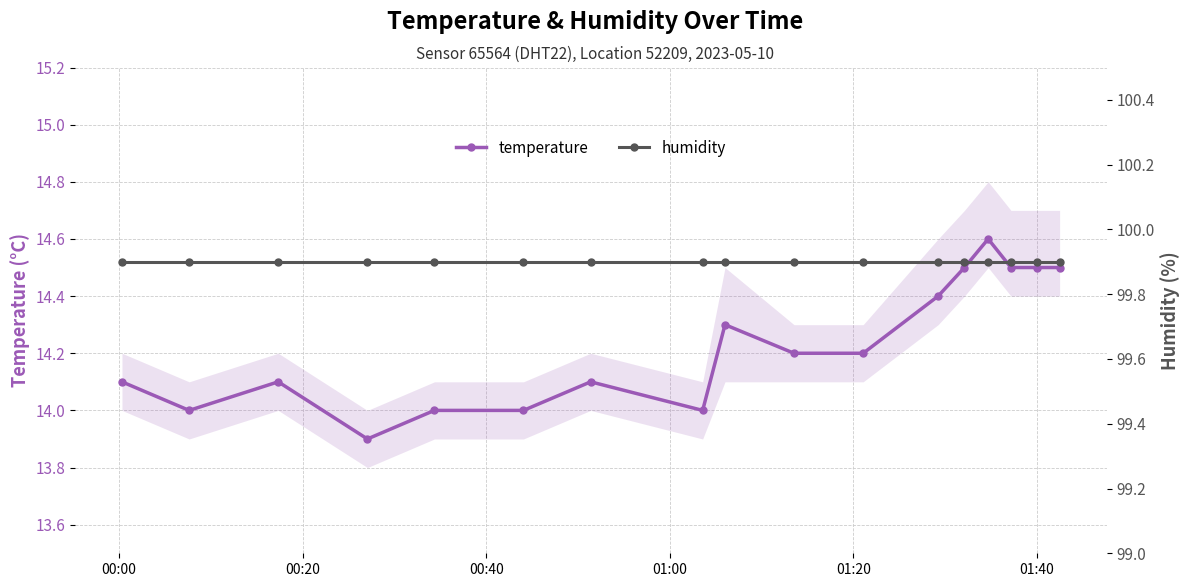

What is the value of the temperature point at the 10th from the left?

14.2